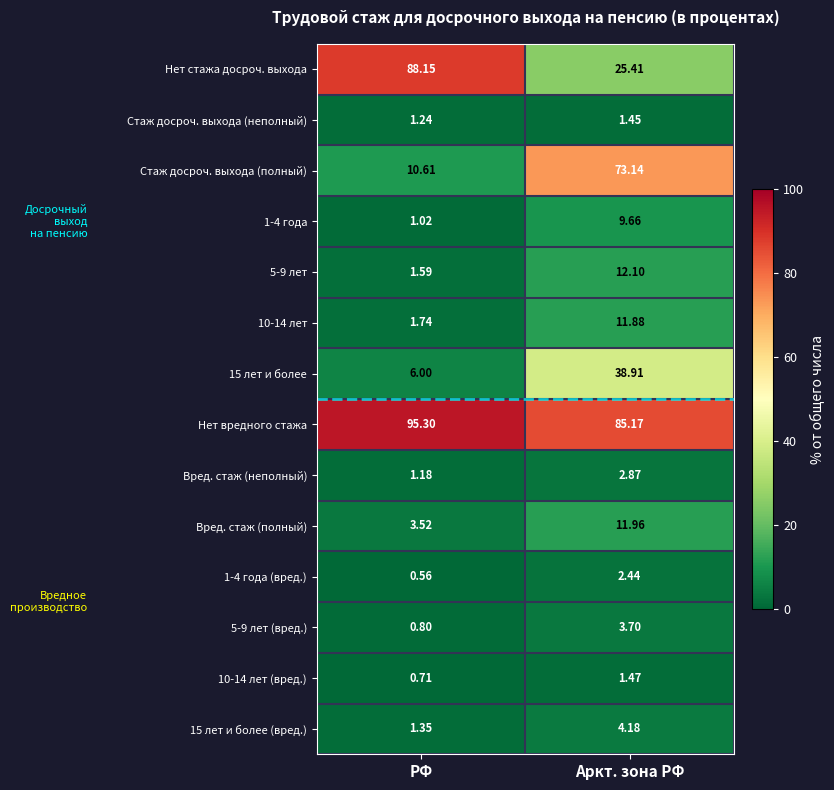

Is the value of 10-14 лет at РФ greater than the value of 10-14 лет (вред.) at Аркт. зона РФ?

Yes